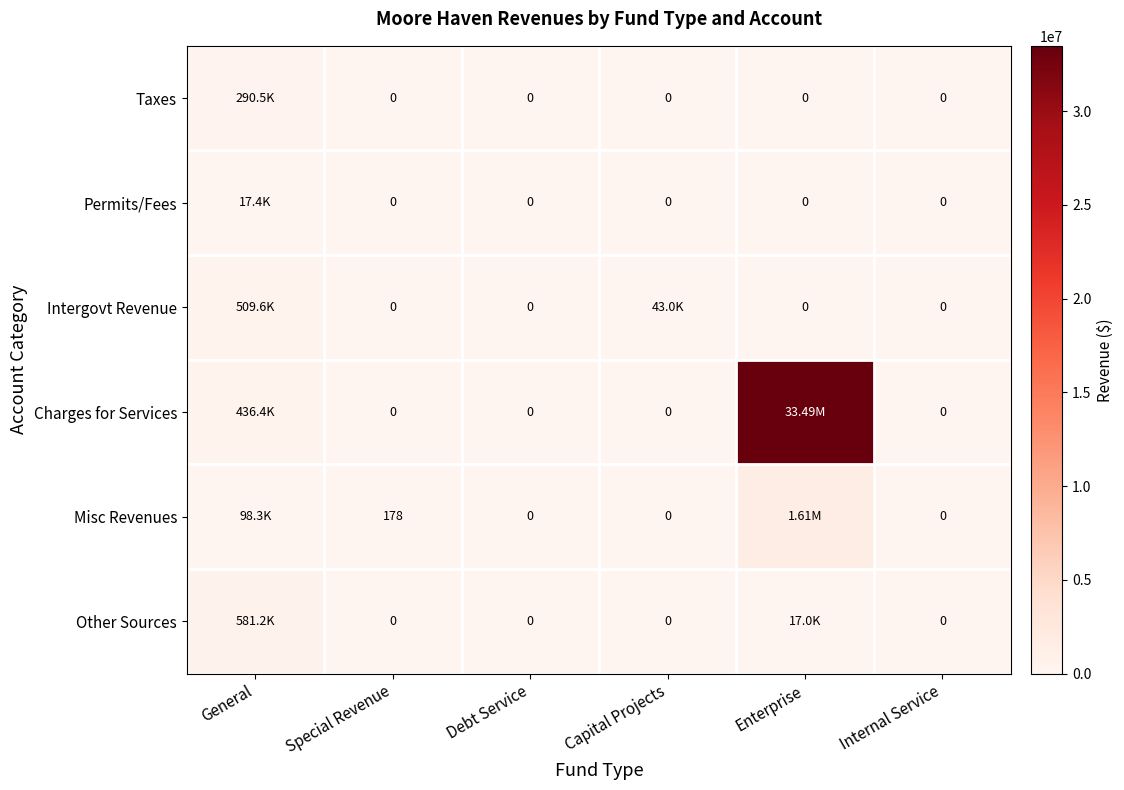

What is the total value across all series at Special Revenue?

178